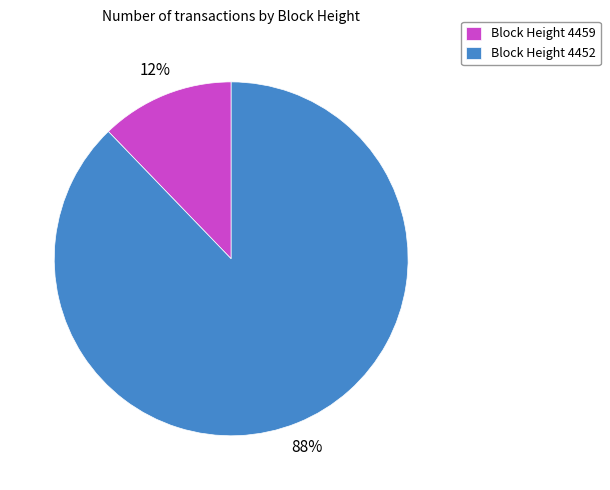

Which has a higher value, Block Height 4452 or Block Height 4459?

Block Height 4452